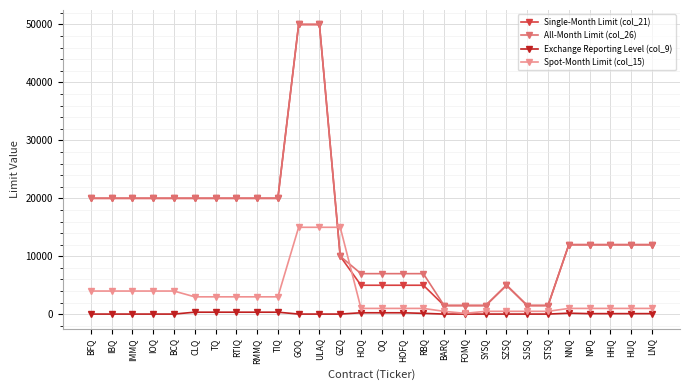

What is the maximum value shown in the chart?

50000